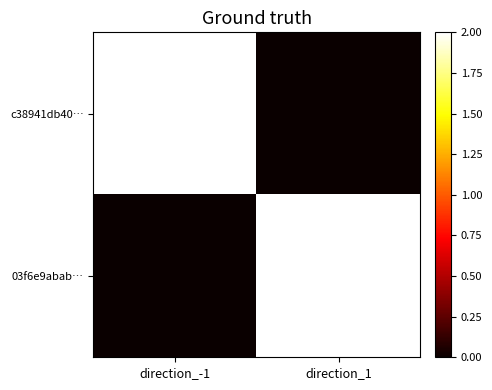

What is the greatest value displayed?

2.0